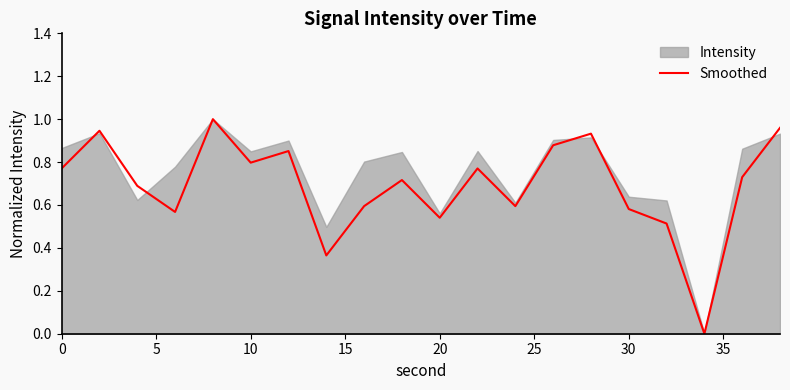

Does the chart have visible grid lines?

No